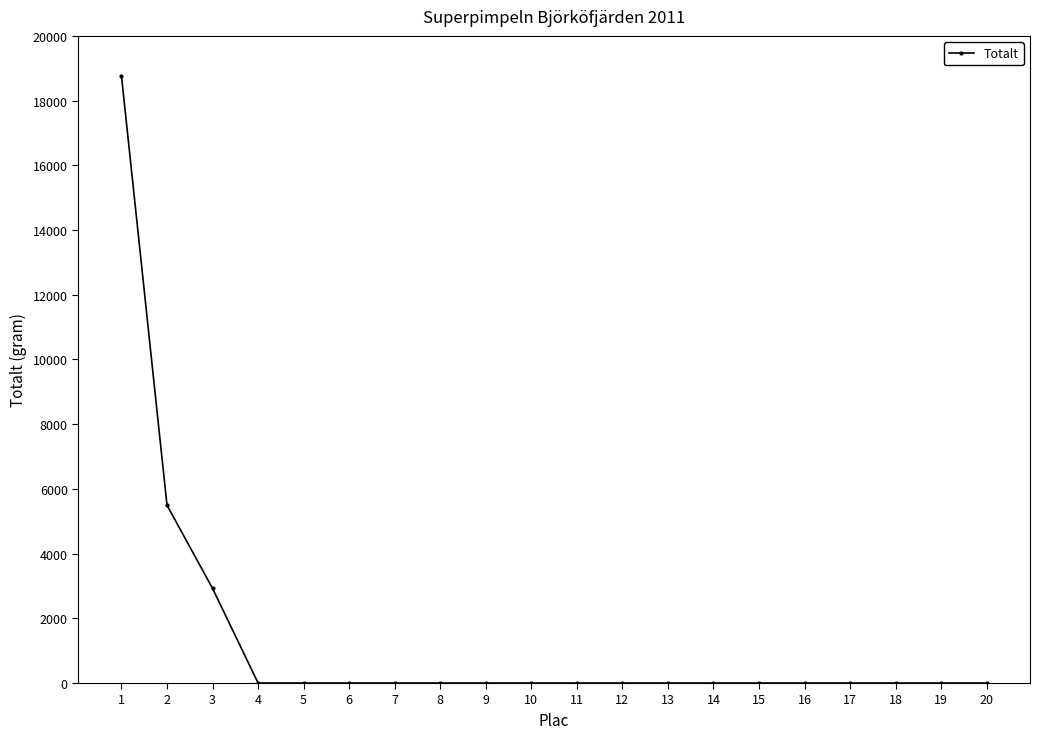

At which category does the chart reach its peak across all series?

1